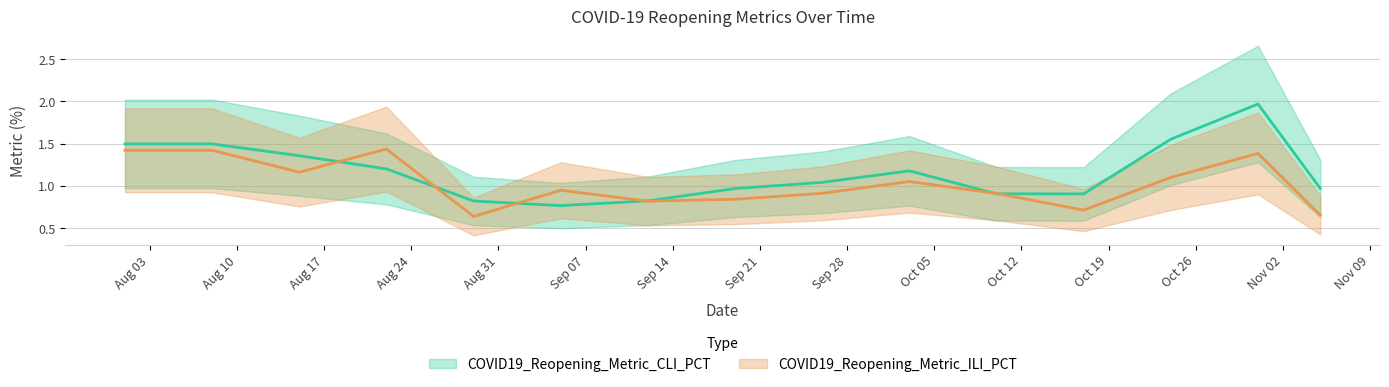

Which has a higher value, 2020-08-08 or 2020-10-10?

2020-08-08